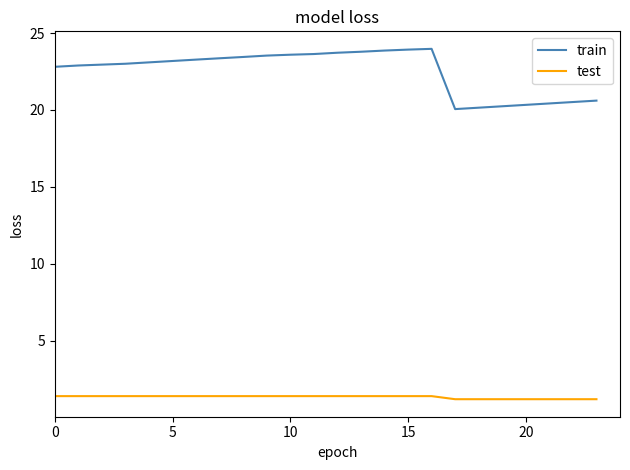

List the series in order of their overall mean, highest first.

train, test